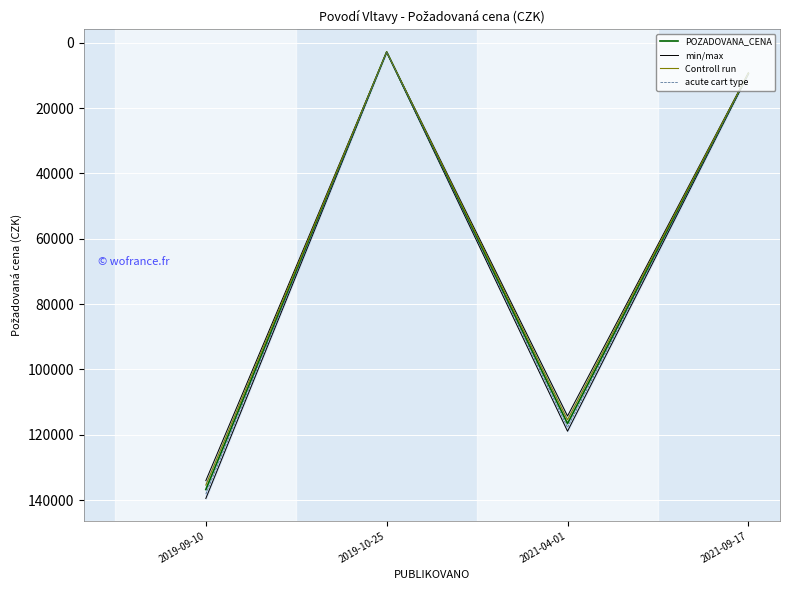

True or false: min/max and acute cart type cross at least once.

False